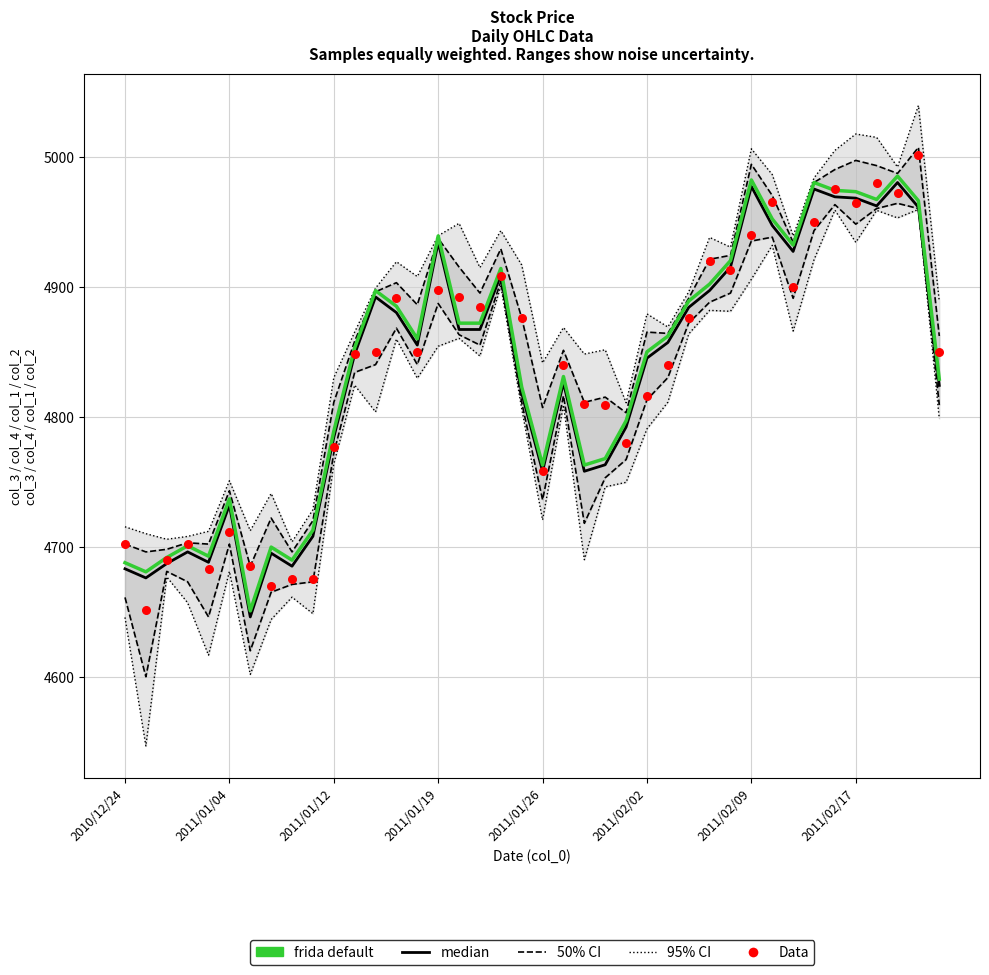

At how many categories does at least one series exceed 4910?

17